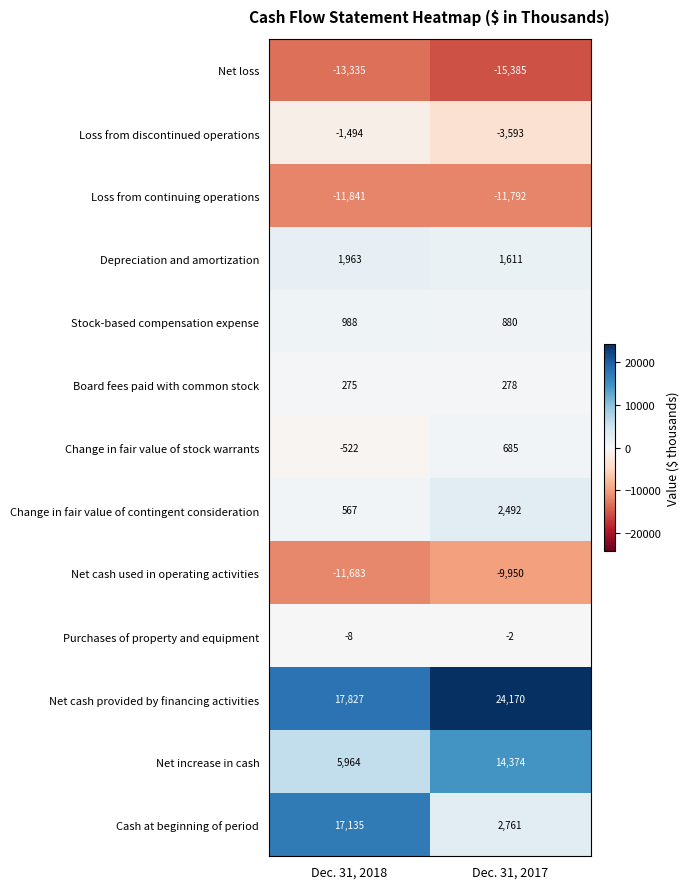

What is the maximum value for Board fees paid with common stock?

278